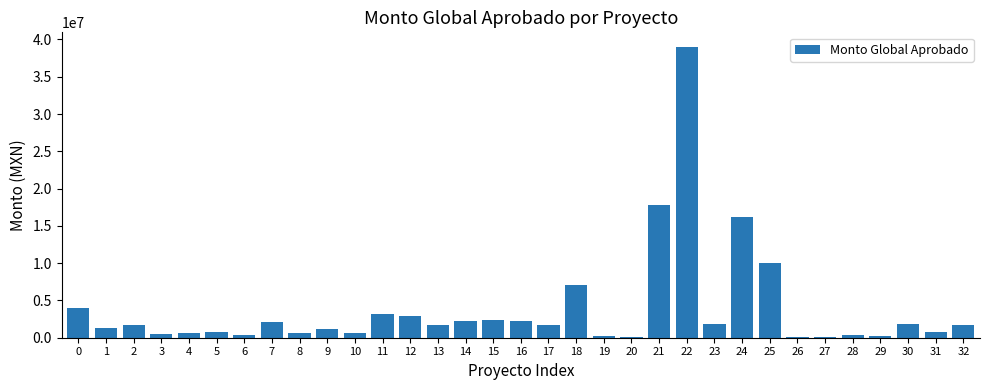

The value at 17 is 1698704.9. True or false?

True